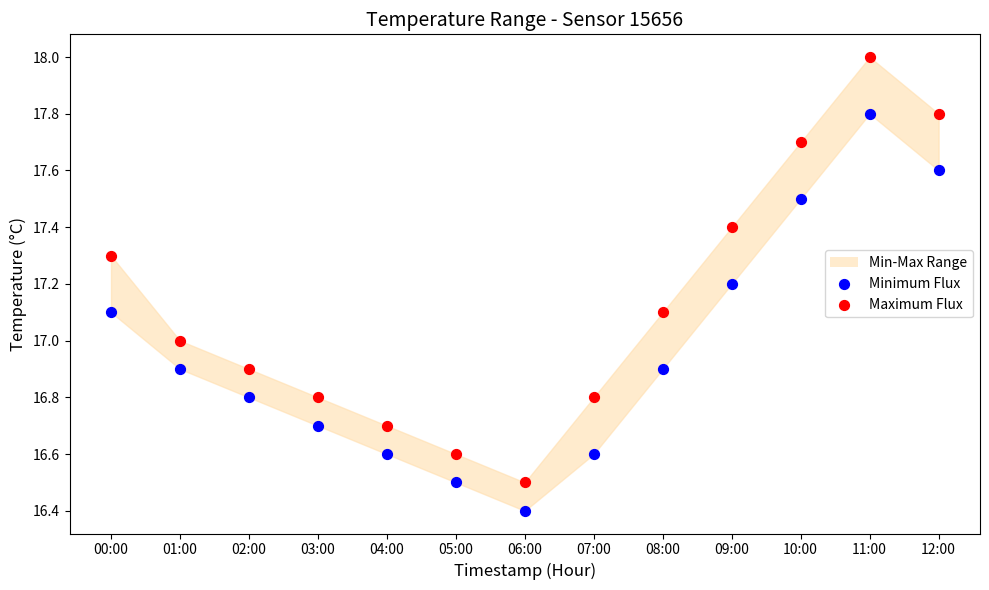

Across all data points, what is the range of Y values (max minus min)?

1.6